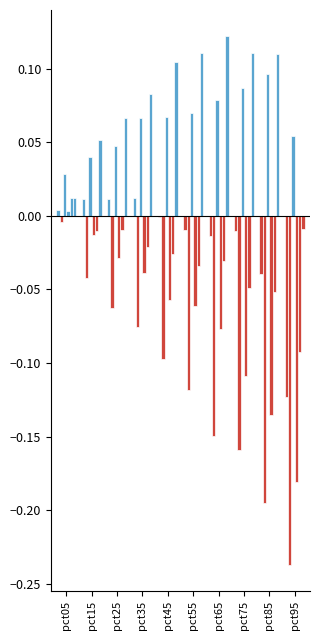

Are the bars grouped side by side (vs. stacked)?

Yes